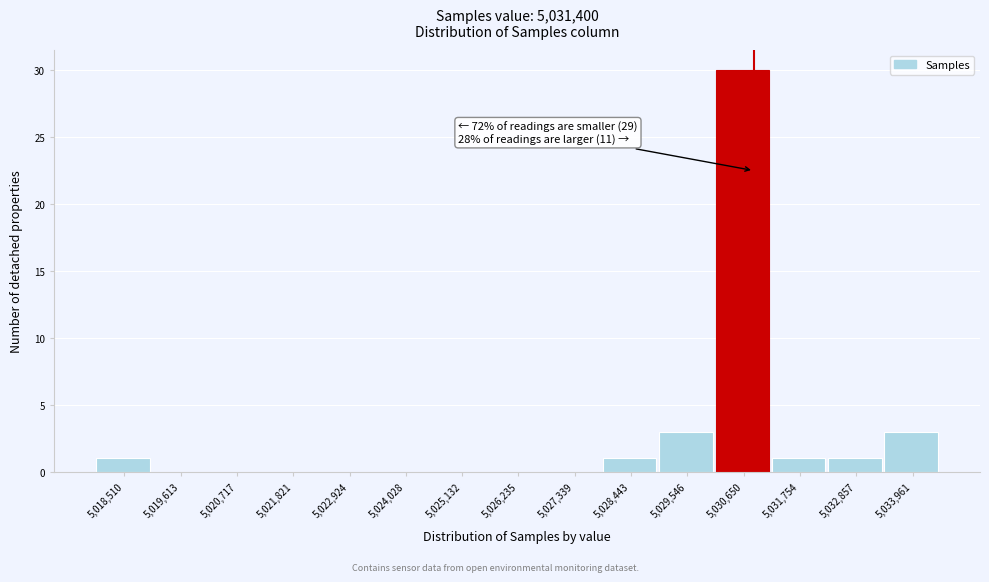

Reading left to right, transcribe all the data shown in this chart.

5,018,510=1	5,019,613=0	5,020,717=0	5,021,821=0	5,022,924=0	5,024,028=0	5,025,132=0	5,026,235=0	5,027,339=0	5,028,443=1	5,029,546=3	5,030,650=30	5,031,754=1	5,032,857=1	5,033,961=3